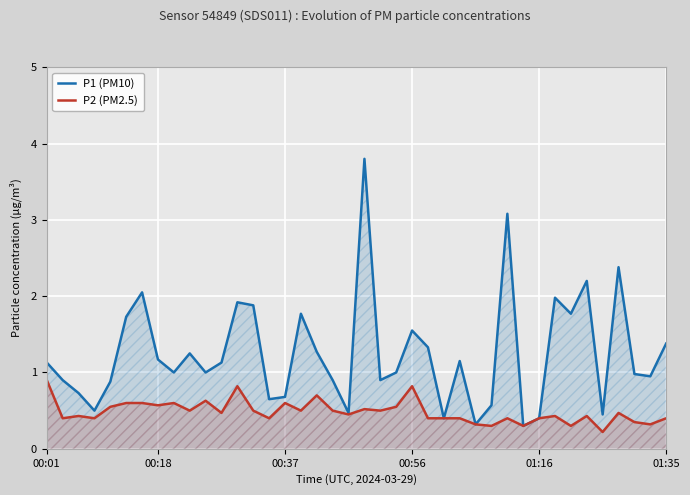

At which label does P1 (PM10) reach its minimum?

30